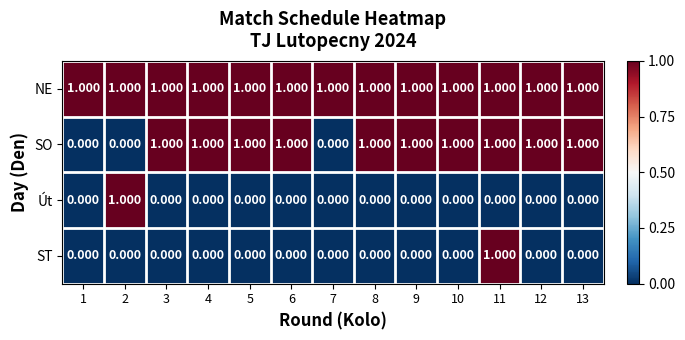

Which series has the largest total across all categories?

NE